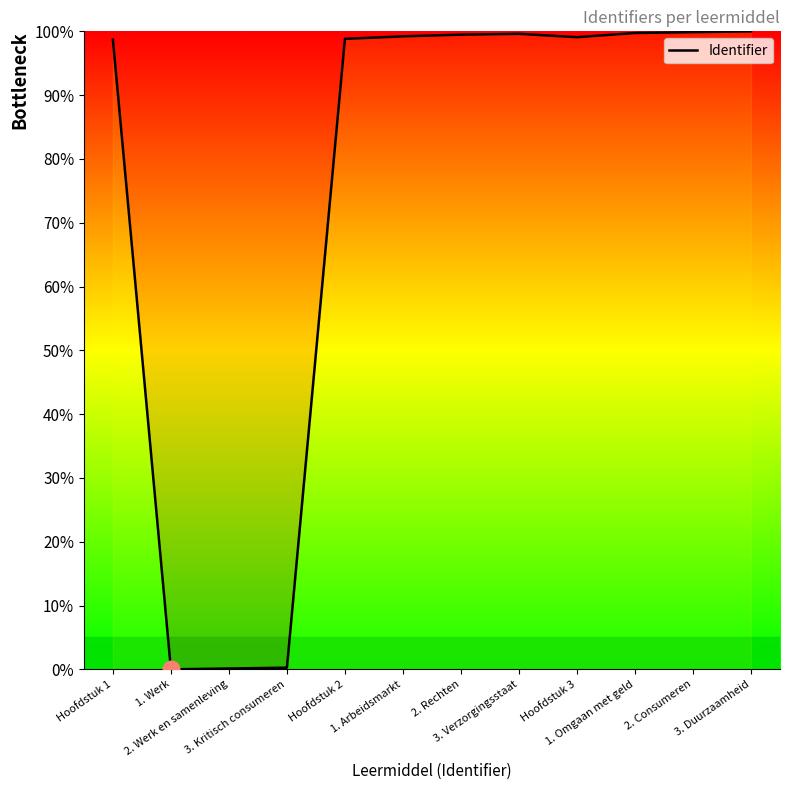

What is the average value?

74.6